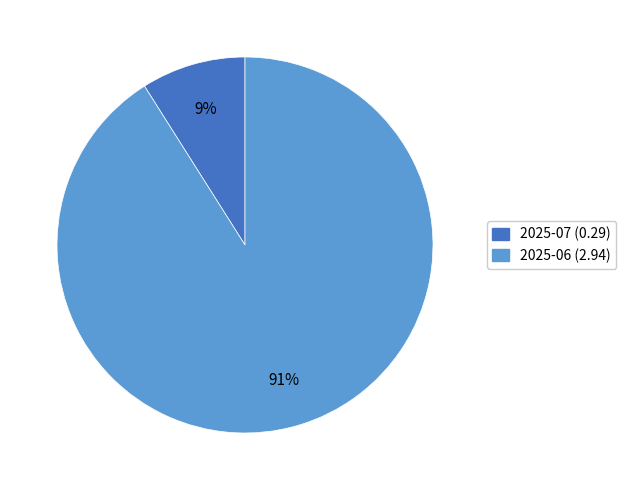

To the nearest percent, what is the difference between the largest and smallest slice percentages?

82%